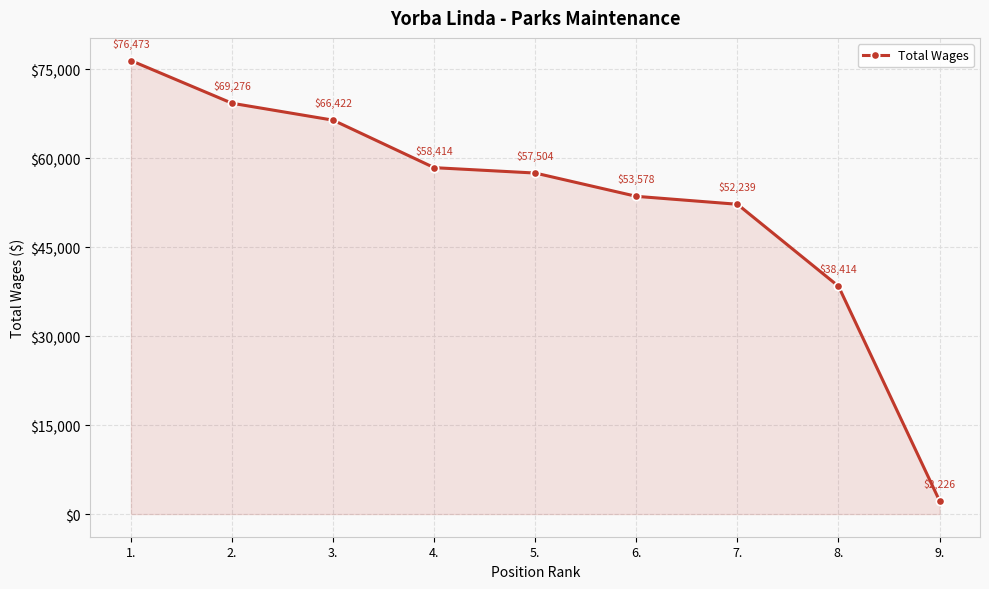

Reading left to right, extract all data points from this chart.

76473	69276	66422	58414	57504	53578	52239	38414	2226